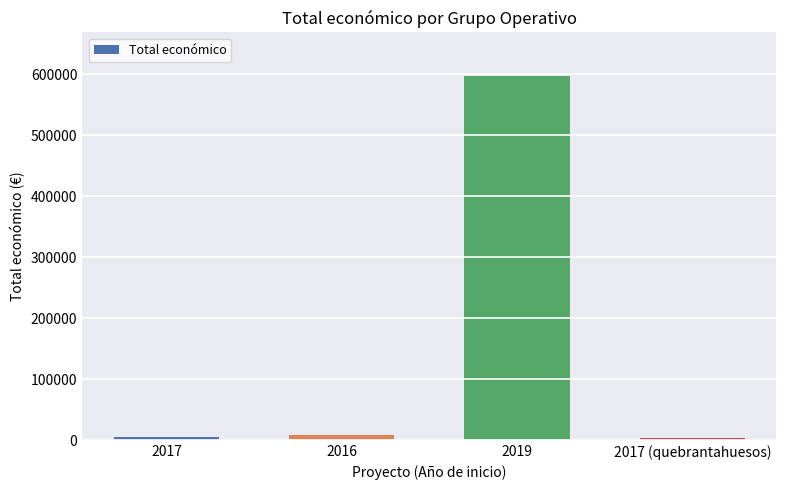

What is the value of the 2nd bar from the left?

7980